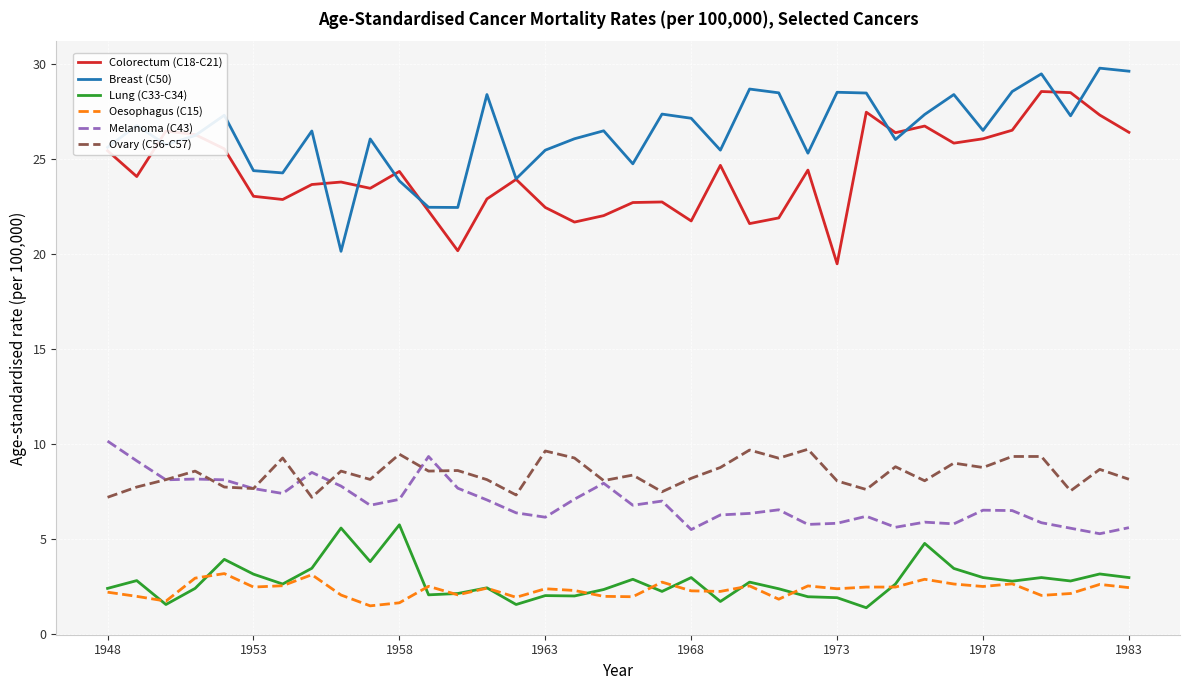

True or false: Breast (C50) and Lung (C33-C34) intersect in this chart.

False